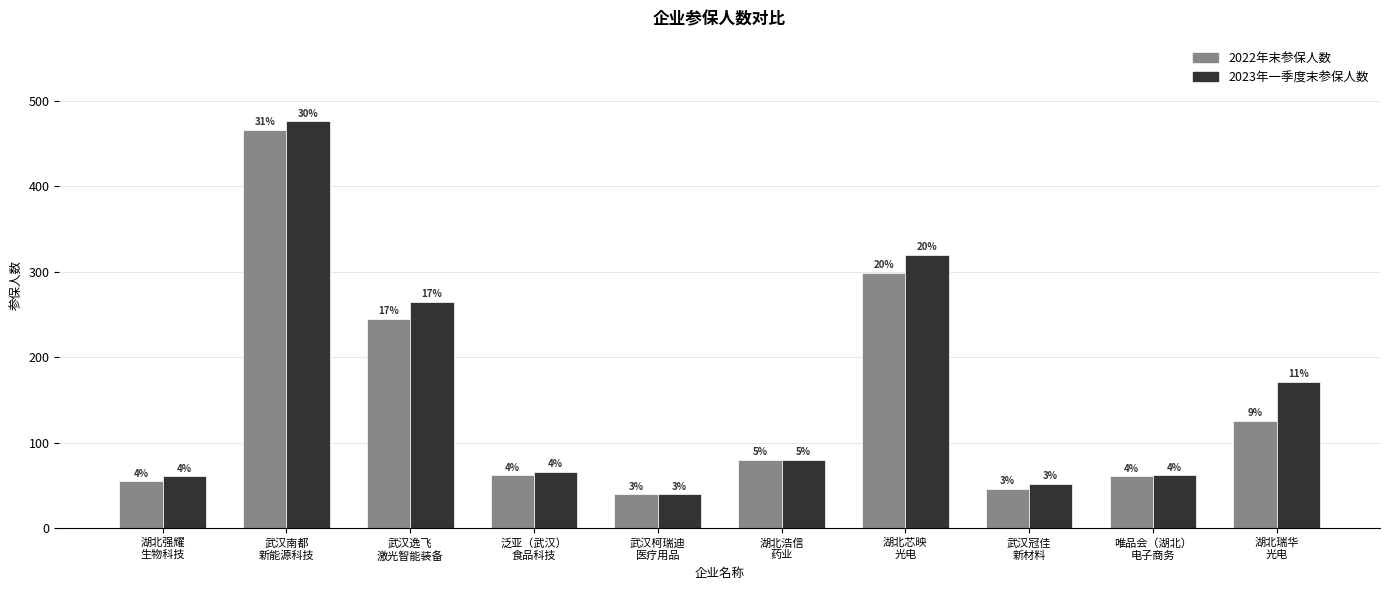

How many groups of bars are there?

10